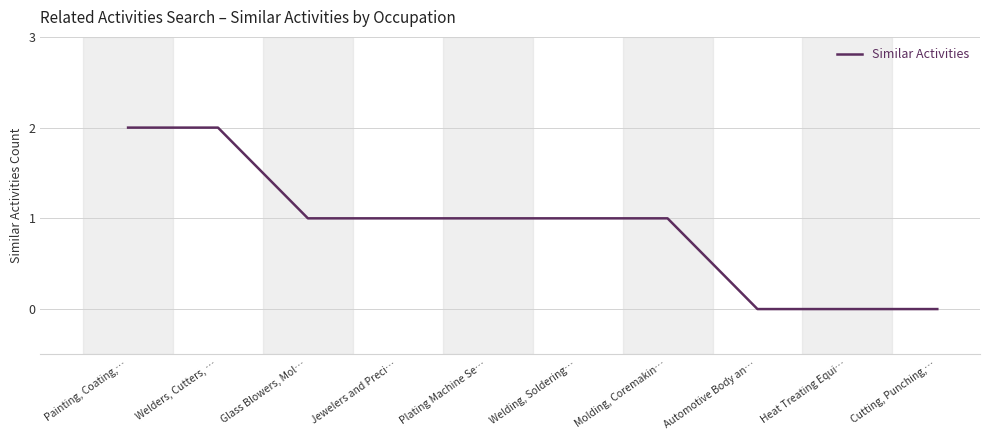

True or false: the data shows 2 at Painting, Coating,….

True